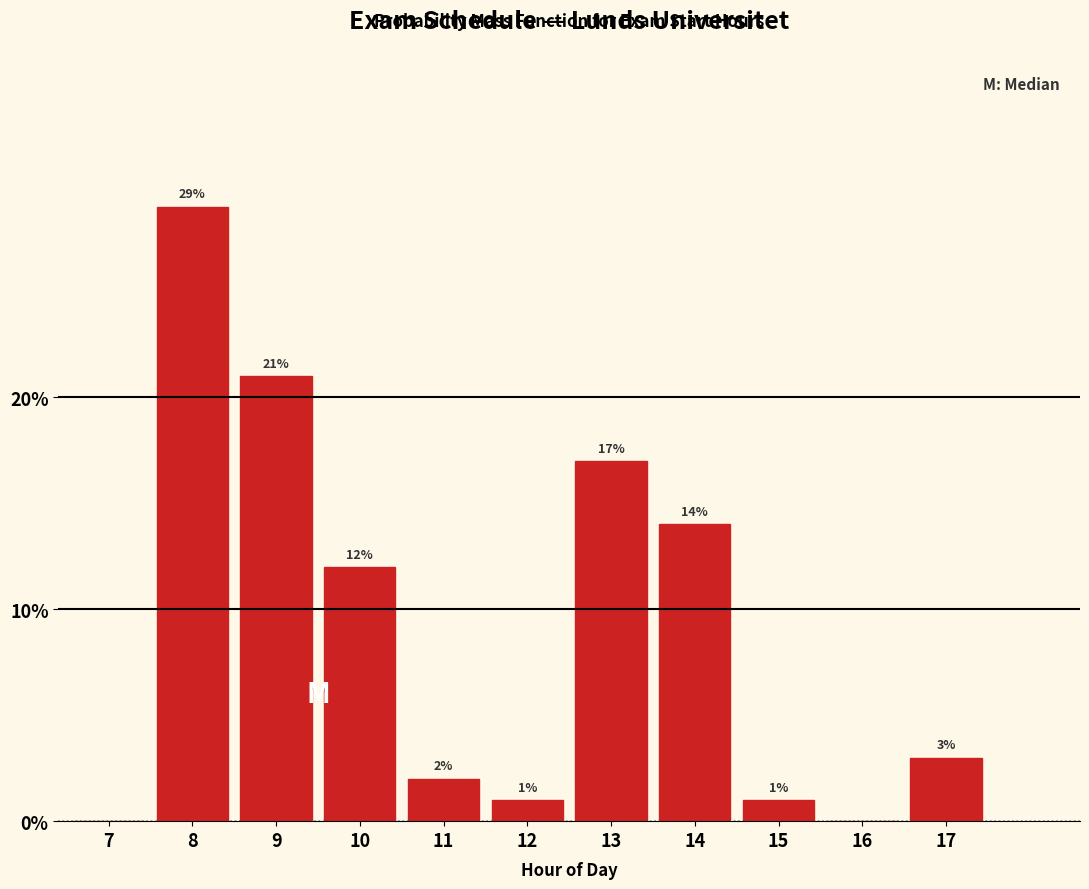

Reading left to right, transcribe all the data shown in this chart.

7=0.0	8=29.0	9=21.0	10=12.0	11=2.0	12=1.0	13=17.0	14=14.0	15=1.0	16=0.0	17=3.0